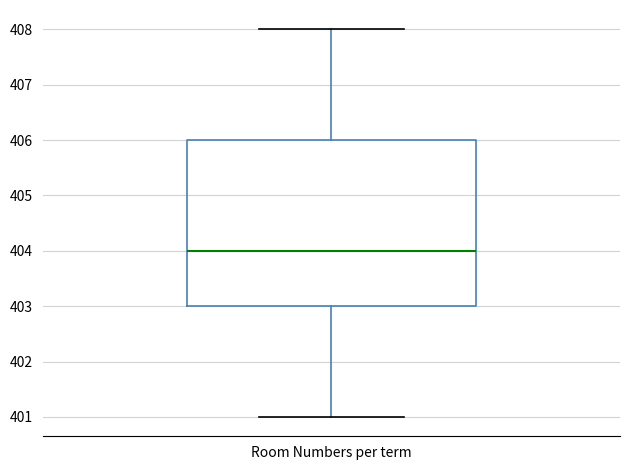

Where does the upper whisker of the box for Room Numbers per term end on the y-axis? The values are not printed on the chart, so give them approximately, as read against the axis.

408